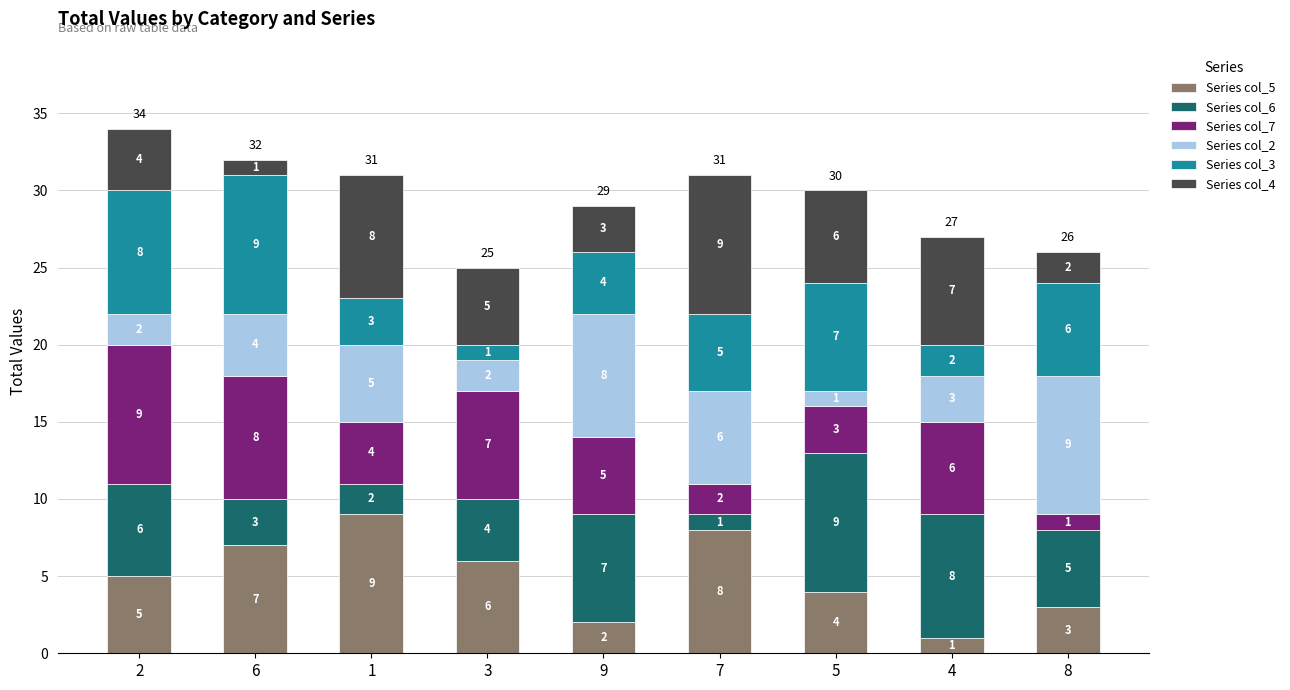

What is the highest value of the Series col_5 series?

9